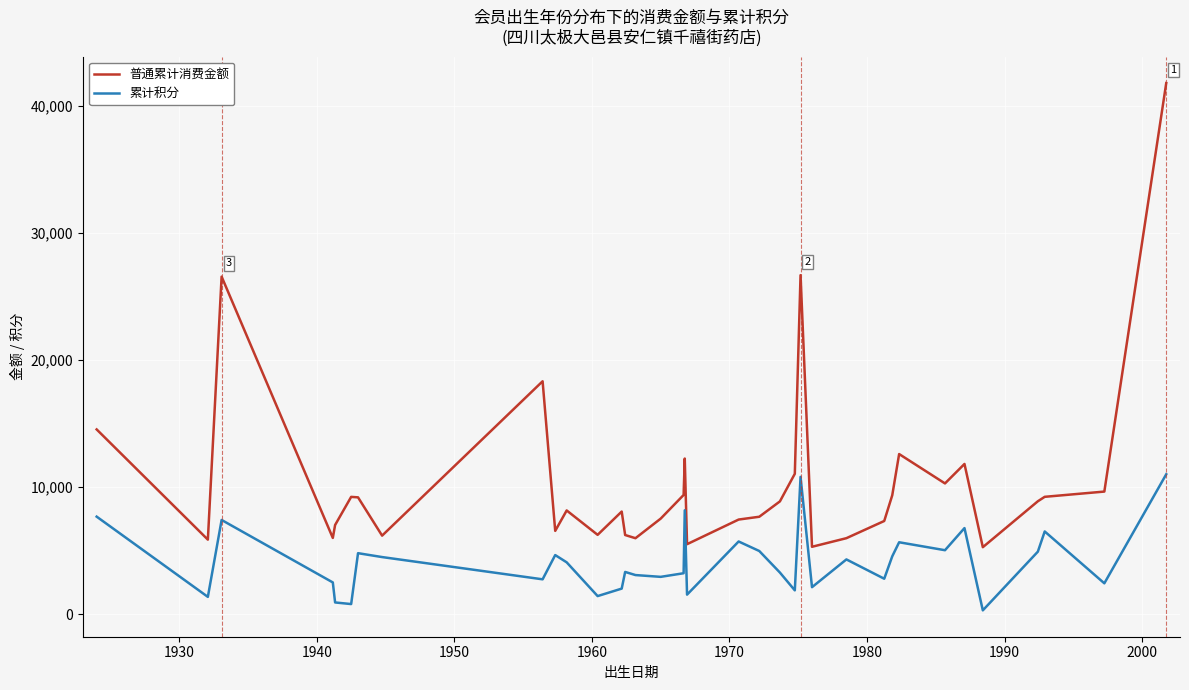

What is the maximum value shown in the chart?

41814.8